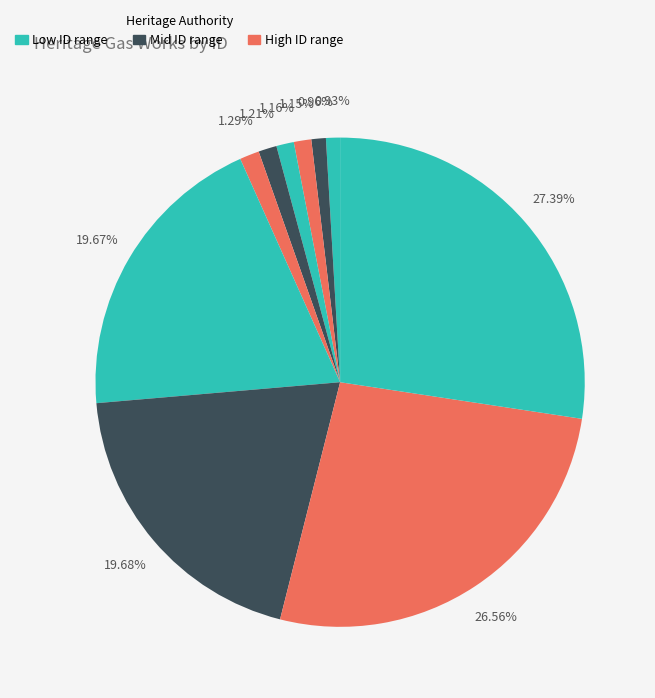

To the nearest percent, what is the difference between the largest and smallest slice percentages?

26%